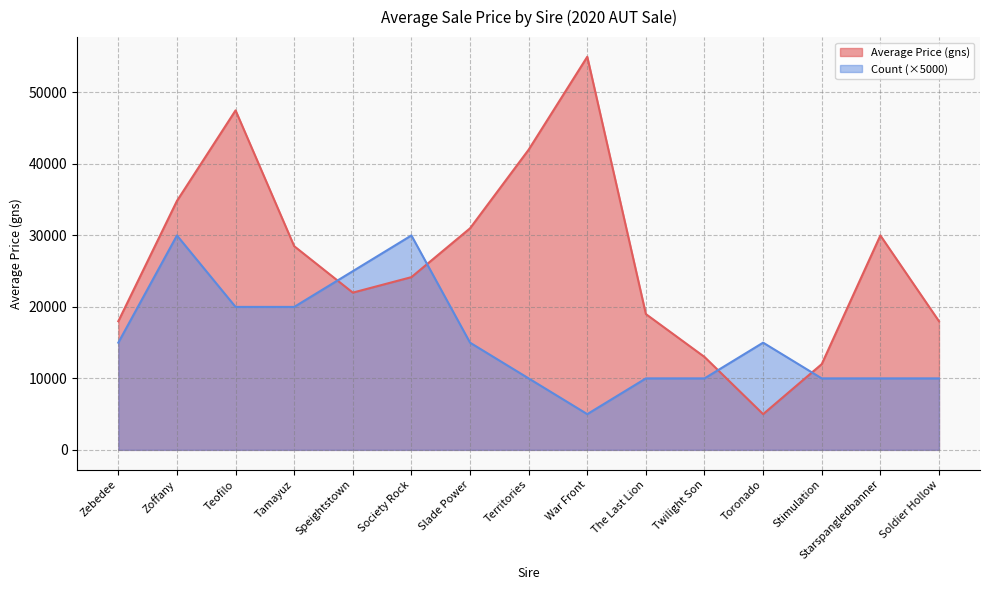

What is the greatest value displayed?

55000